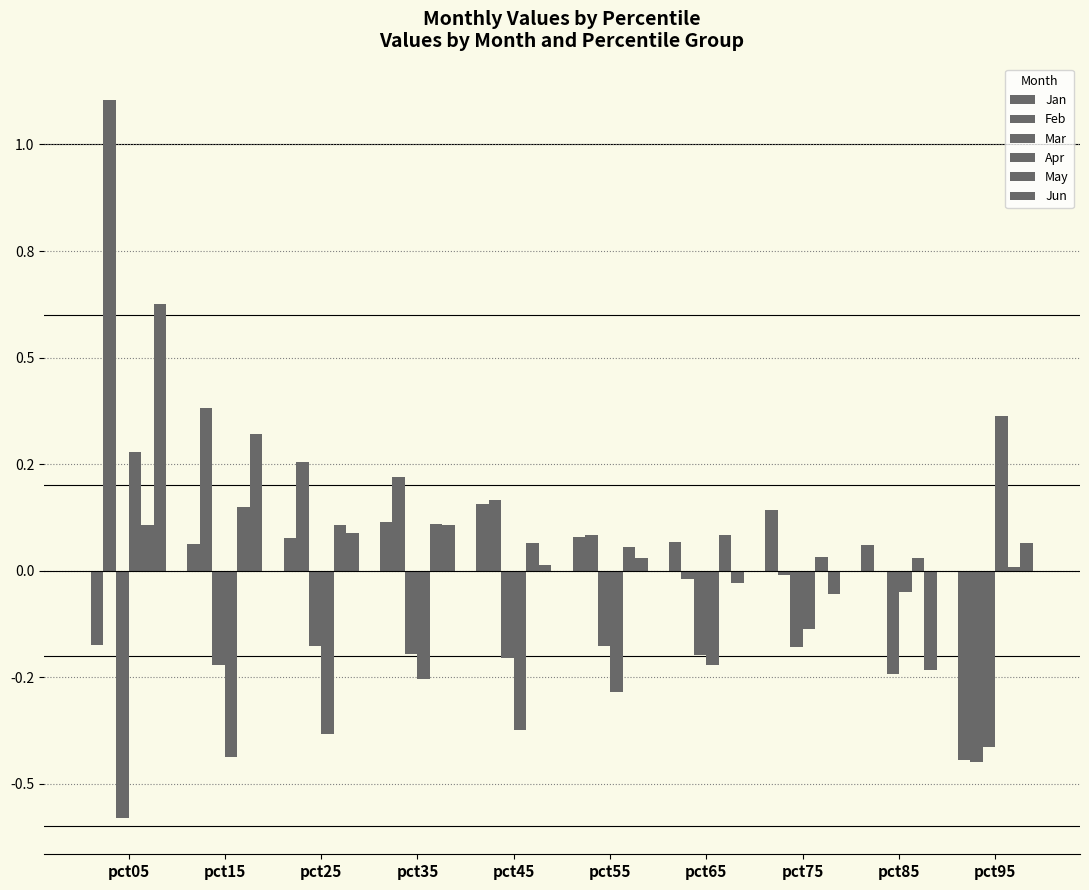

Are the bars horizontal?

No